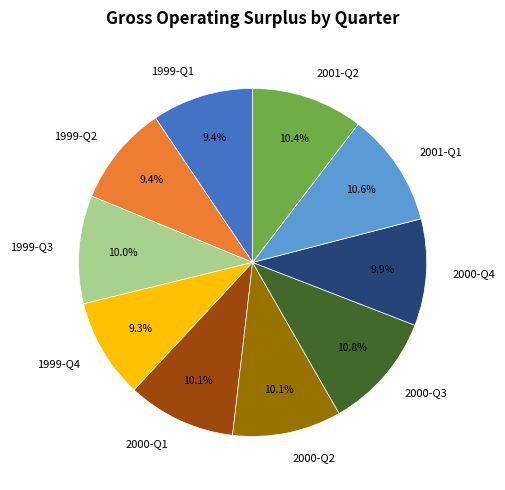

Combined, do 2000-Q4 and 1999-Q4 account for over 50%?

No